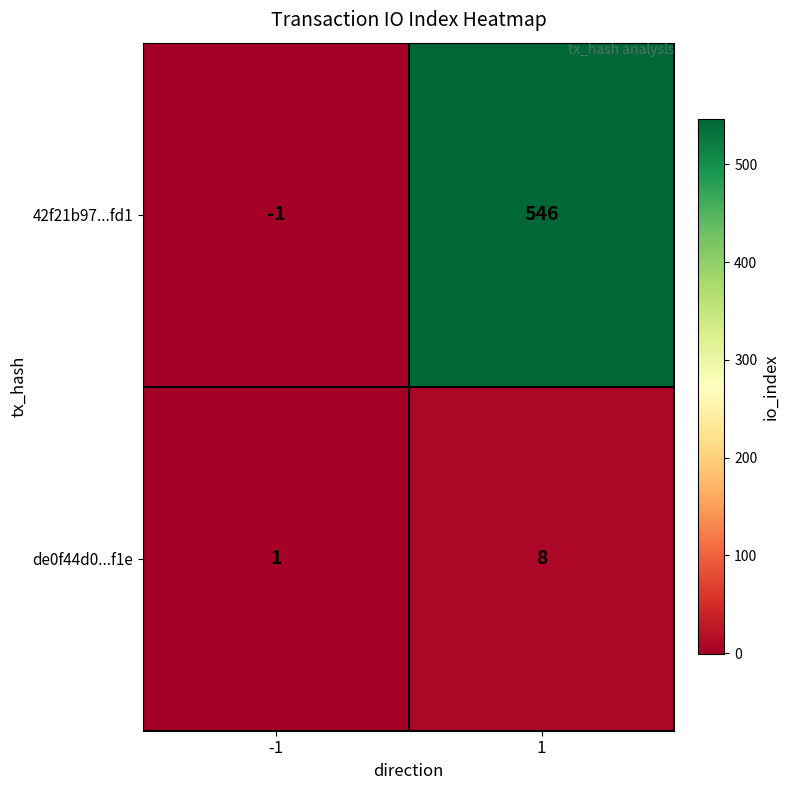

At -1, list the series in order from largest to smallest.

de0f44d0...f1e, 42f21b97...fd1